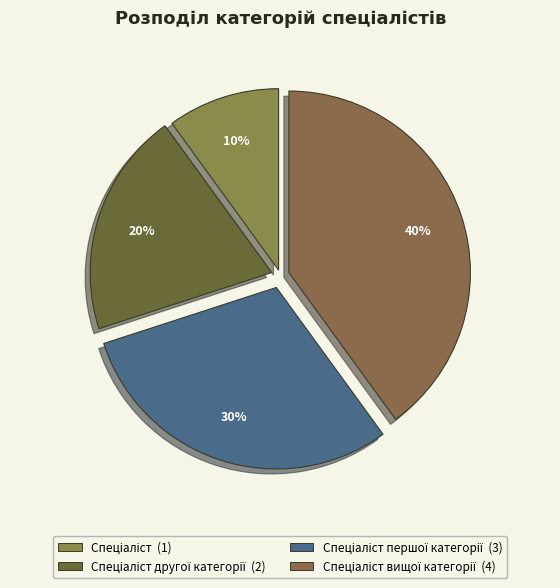

How many segments does this pie chart have?

4